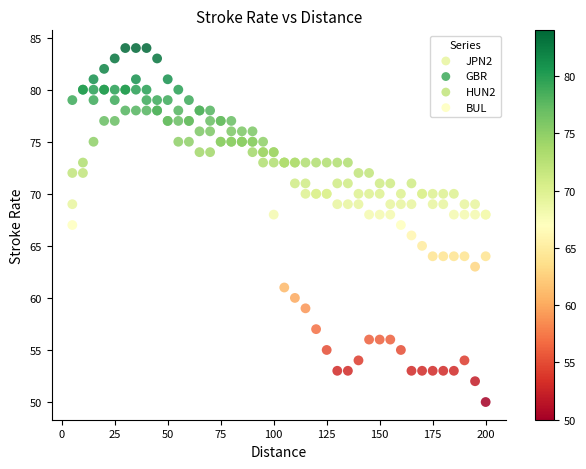

Which series contains the lowest Y value?

BUL